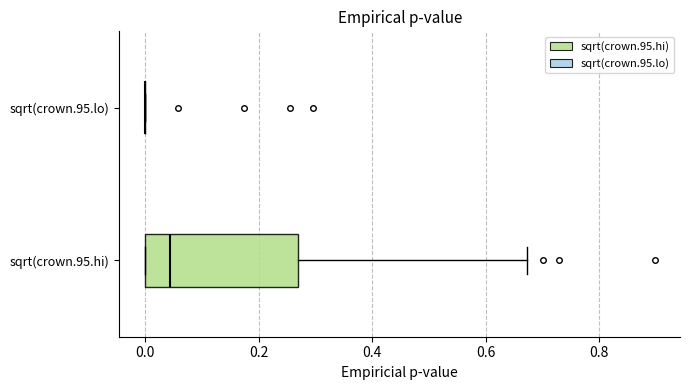

Where does the right whisker of the box for sqrt(crown.95.hi) end on the x-axis? The values are not printed on the chart, so give them approximately, as read against the axis.

0.68